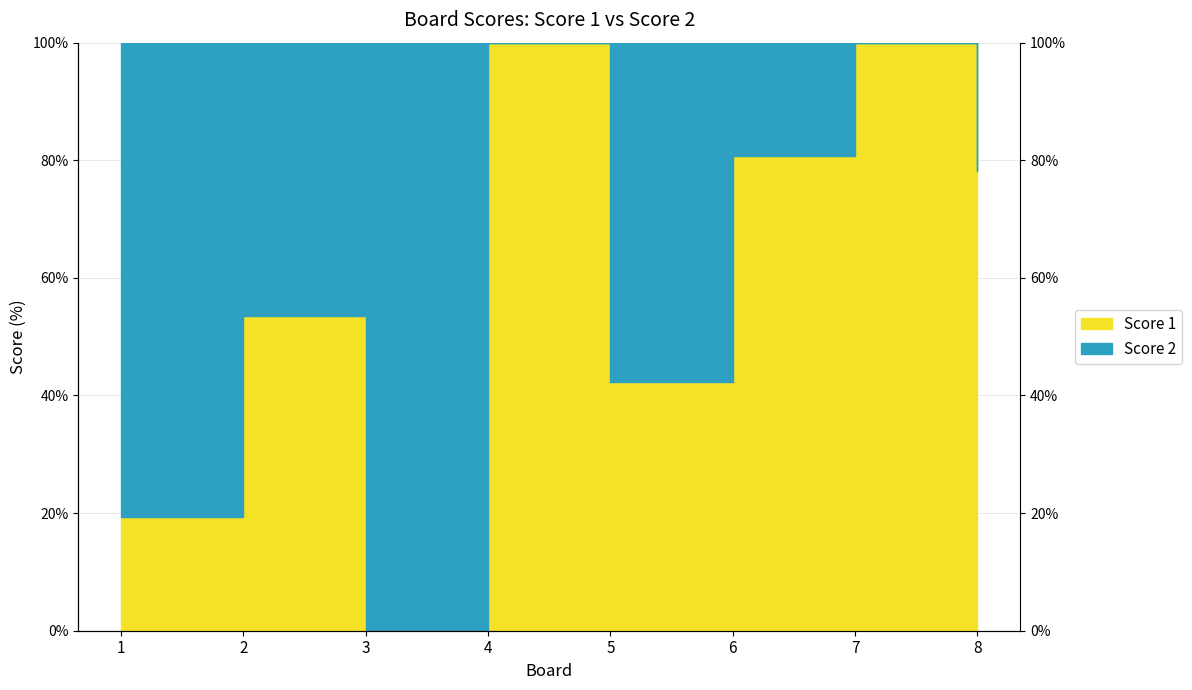

How many points are lower than both their immediate neighbors (excluding endpoints)?

2